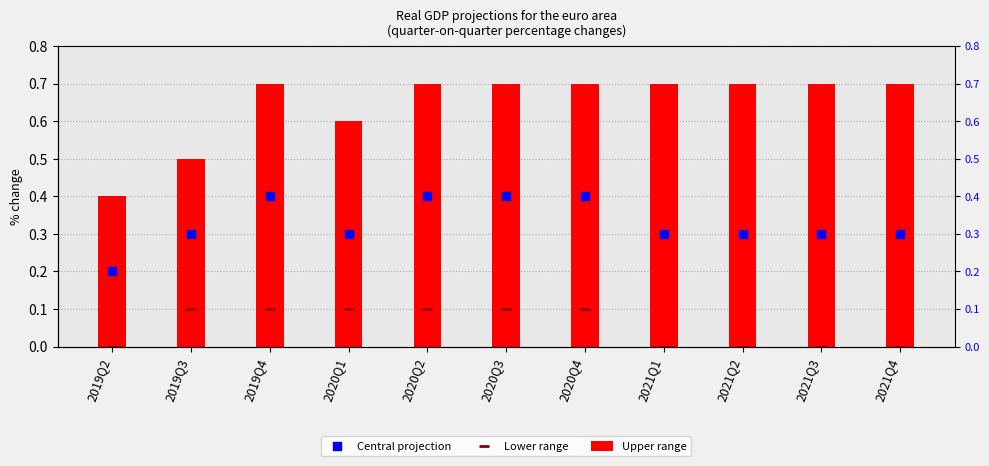

At which category is the sum across all series the highest?

2019Q4